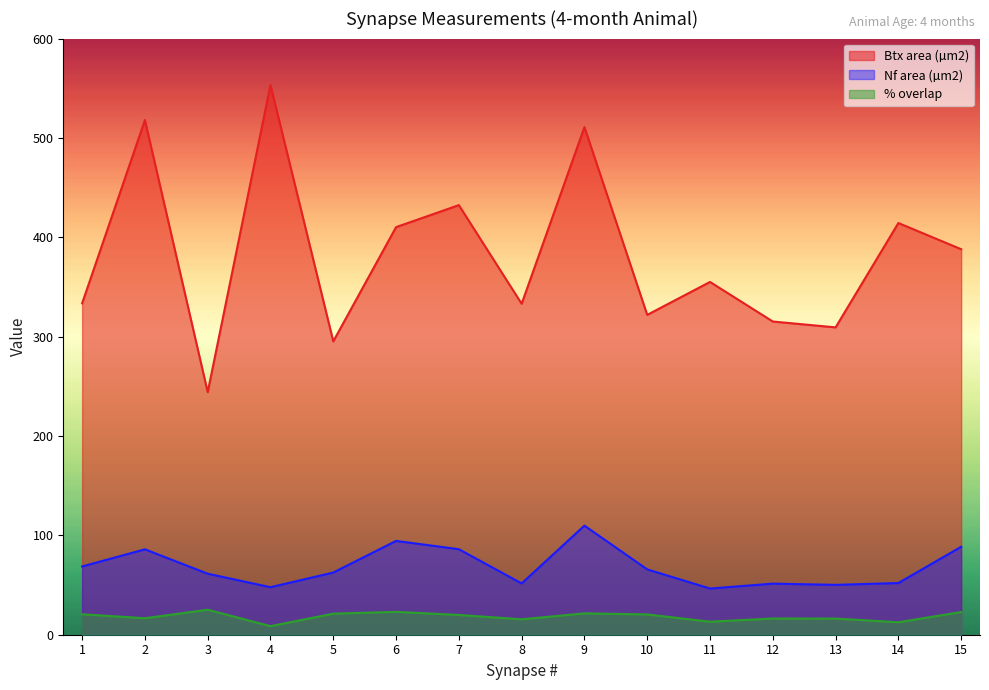

Reading left to right, what are all the values shown in this chart?

Btx area (µm2): 333.5	518.0	244.1	553.3	295.3	410.2	432.4	333.1	510.9	321.9	355.1	315.2	309.3	414.4	388.0
Nf area (µm2): 68.7	86.0	61.4	47.8	62.6	94.4	86.1	51.6	109.8	65.8	46.5	51.4	50.2	52.0	88.5
% overlap: 20.6	16.6	25.2	8.6	21.2	23.0	19.9	15.5	21.5	20.4	13.1	16.3	16.2	12.6	22.8